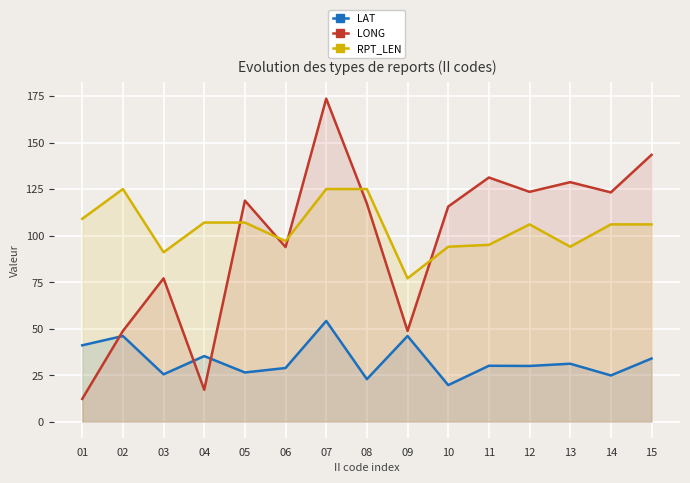

Between 15 and 04, which is larger?

04